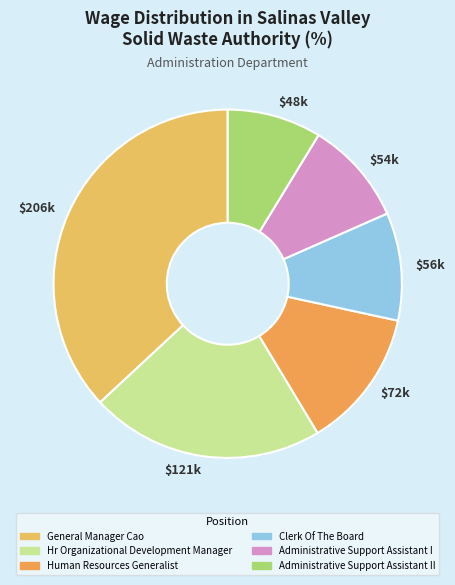

To the nearest percent, what is the difference between the General Manager Cao and Clerk Of The Board slice percentages?

27%